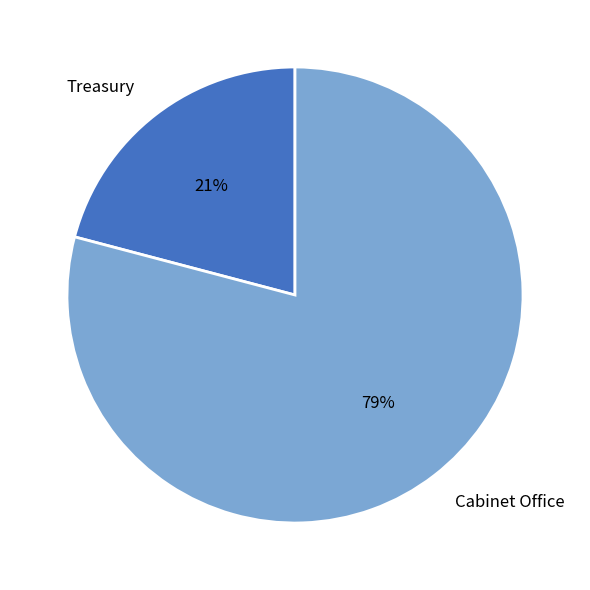

What percentage is the Treasury slice, to the nearest percent?

21%